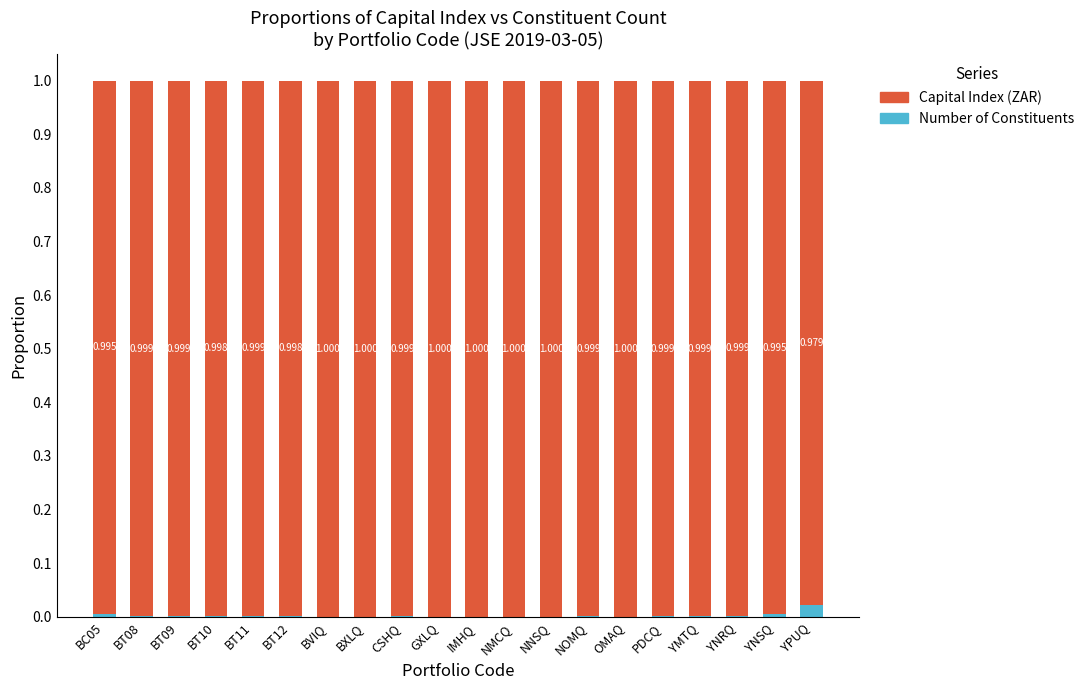

At which label does Number of Constituents reach its peak?

YPUQ